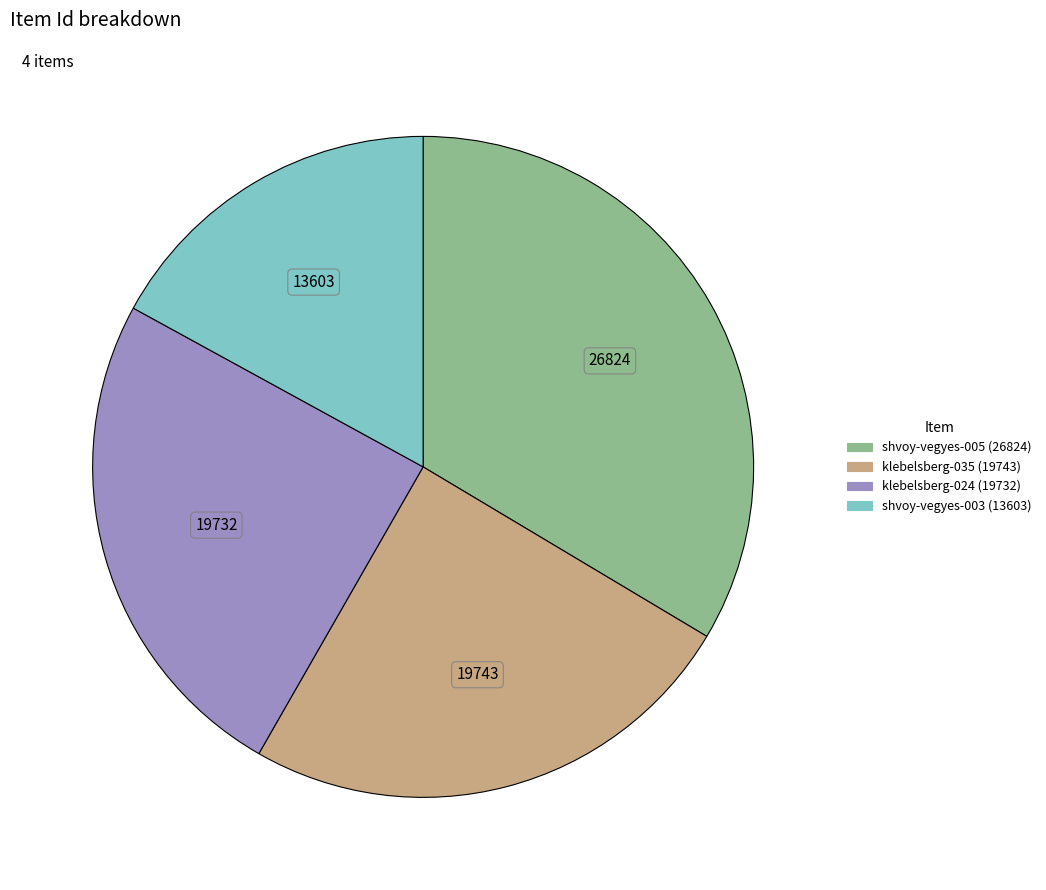

Does any single category account for the majority?

No